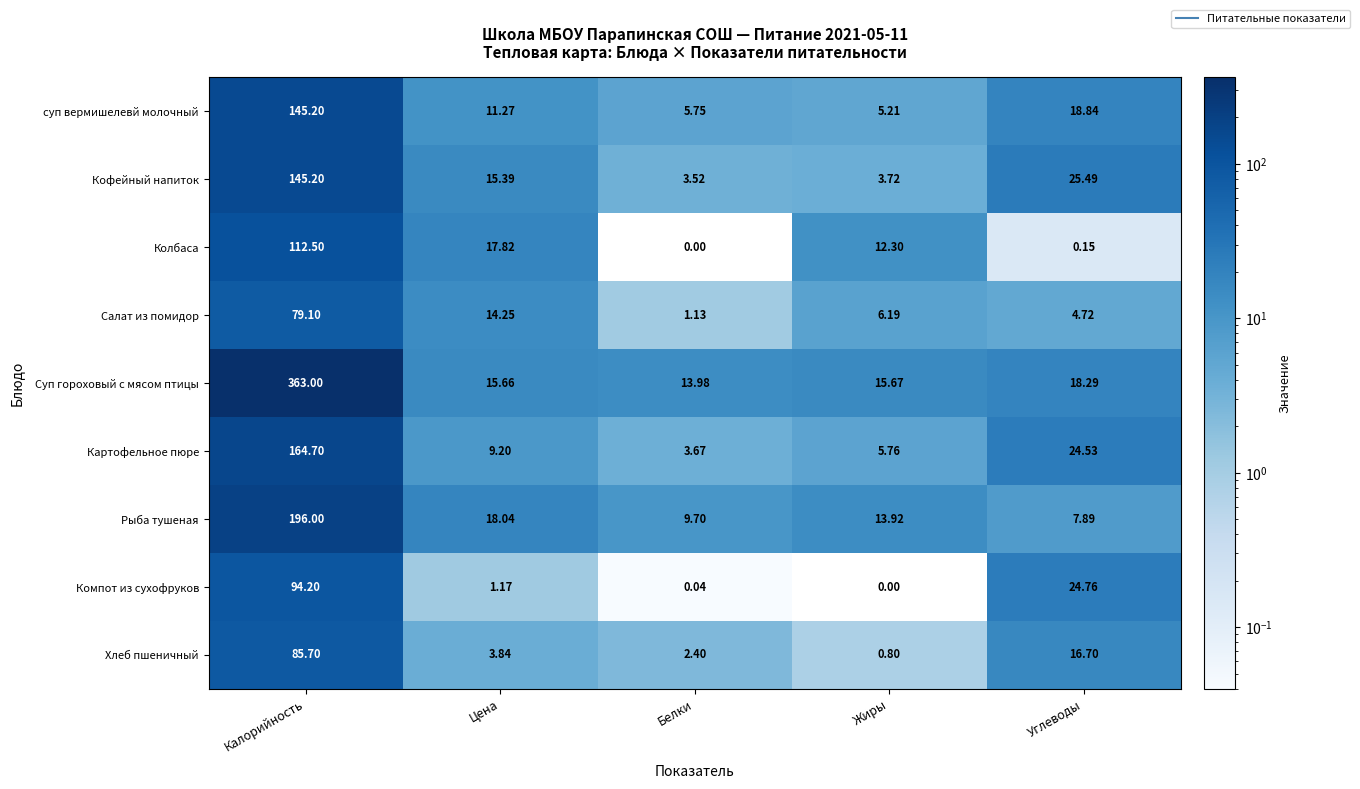

Where does the Хлеб пшеничный series first go above 3?

Калорийность